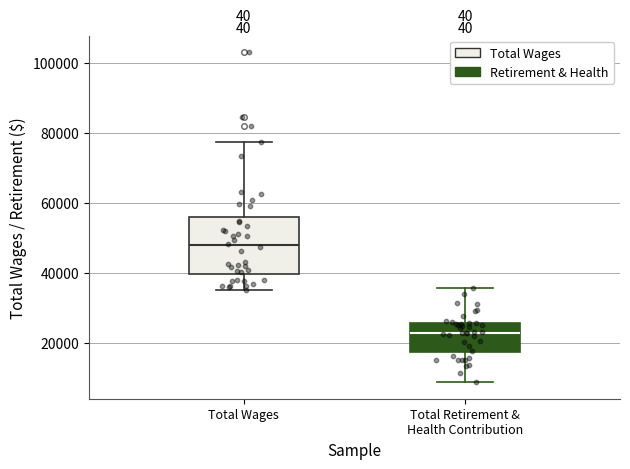

Where does the lower whisker of the box for Total Wages end on the y-axis? The values are not printed on the chart, so give them approximately, as read against the axis.

36000